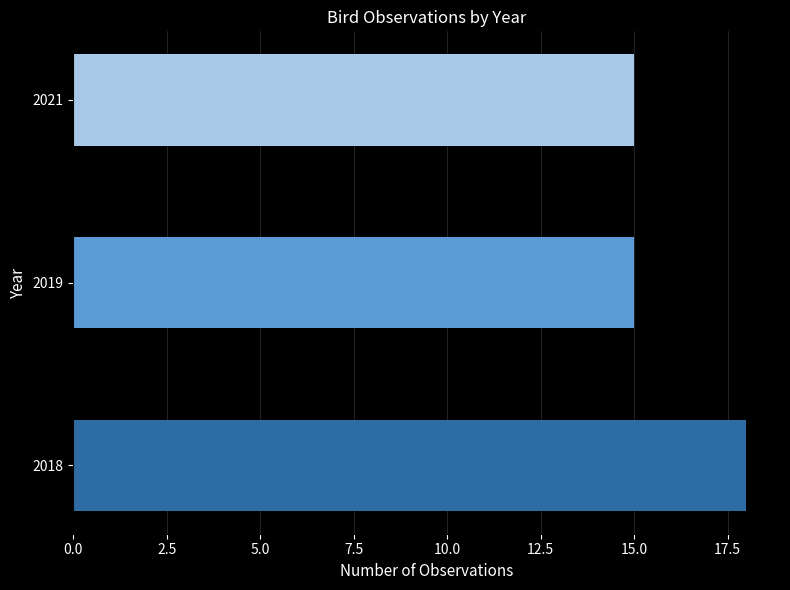

Which series has the largest range (max minus min)?

2018